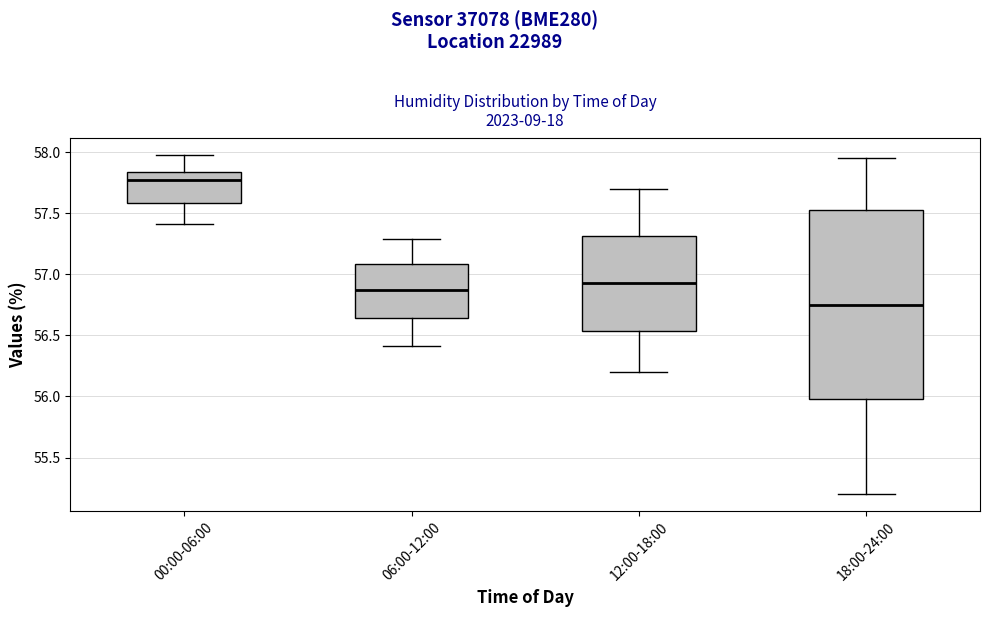

Comparing the boxes themselves (not the whiskers), which one is the tallest?

18:00-24:00